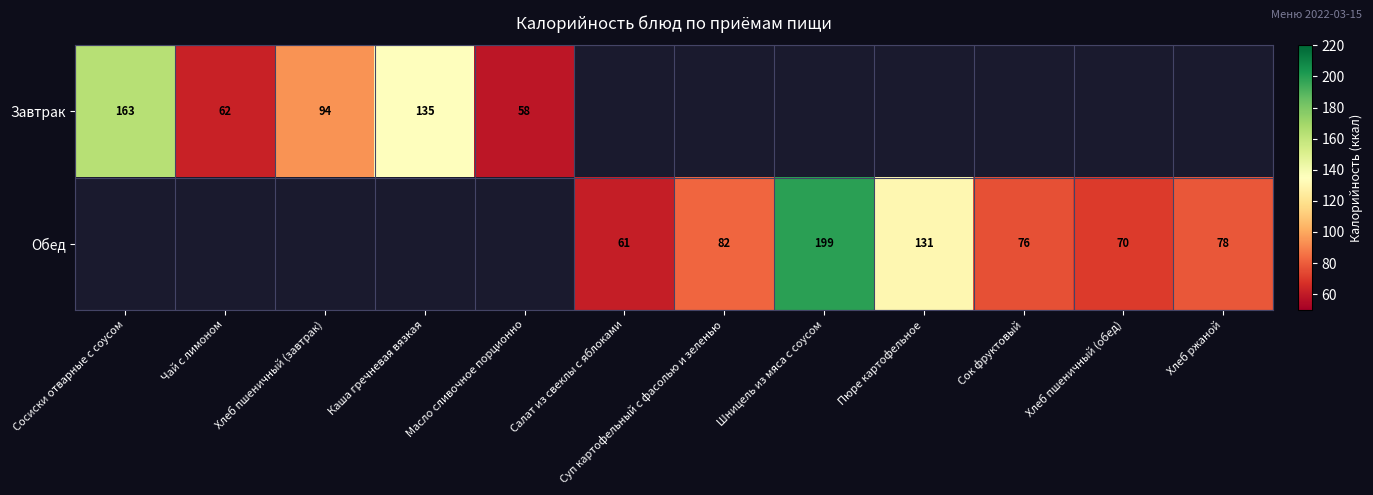

What is the difference between the Обед values at Хлеб пшеничный (обед) and Пюре картофельное?

61